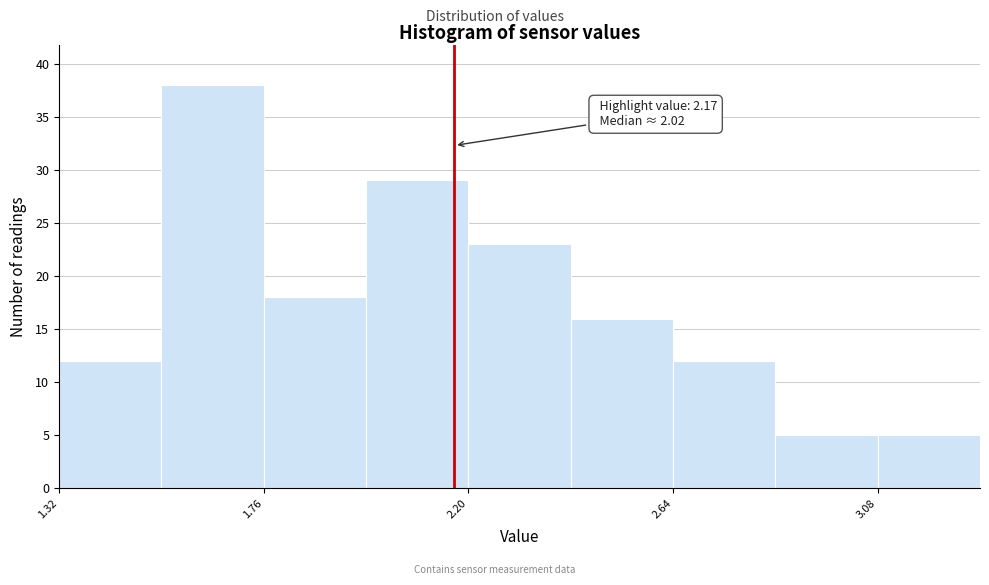

Over which range of the x-axis is the bar tallest?

1.54 to 1.76